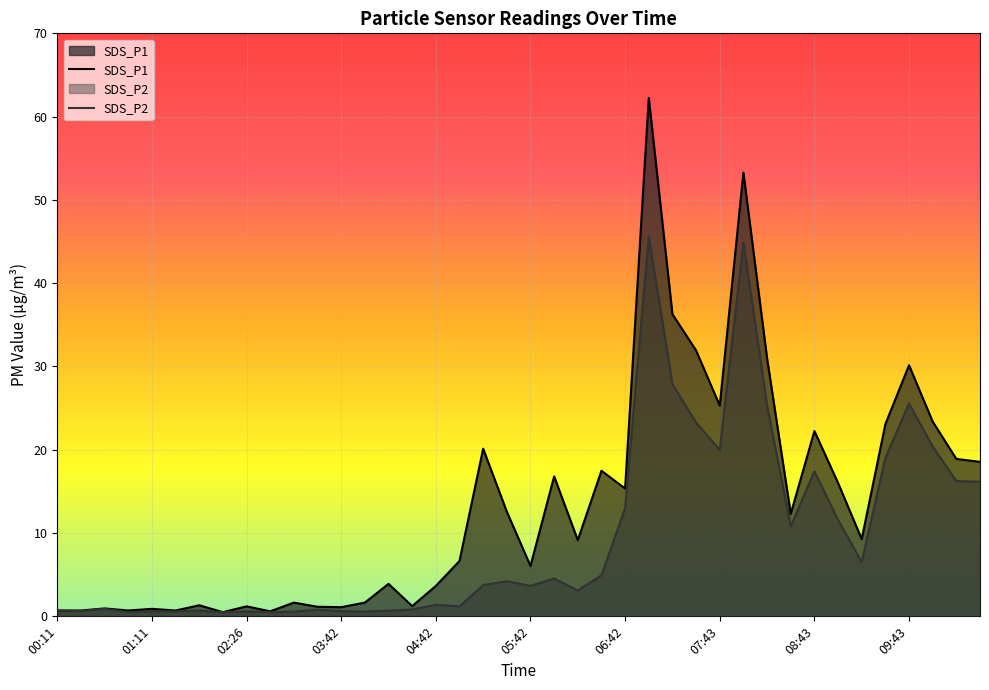

At which label does SDS_P2 reach its peak?

06:57